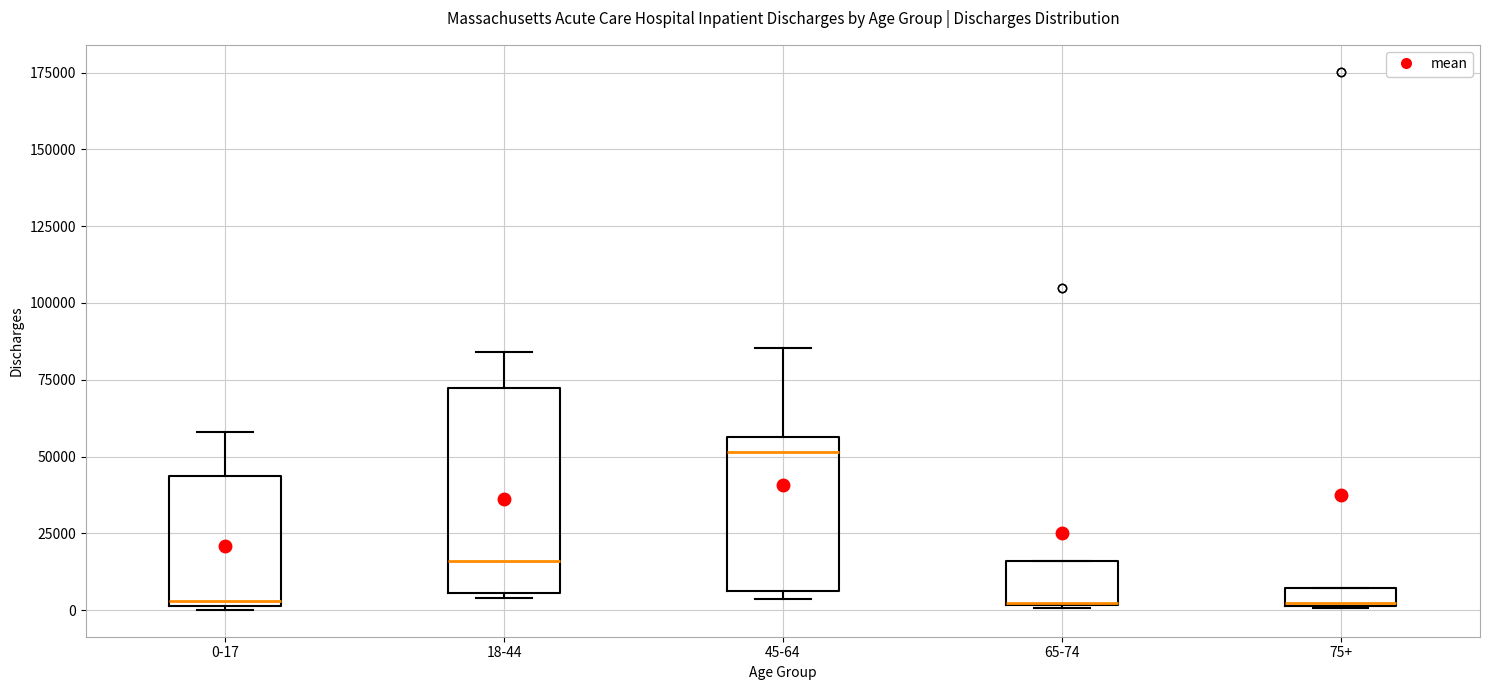

Comparing the boxes themselves (not the whiskers), which one is the tallest?

18-44